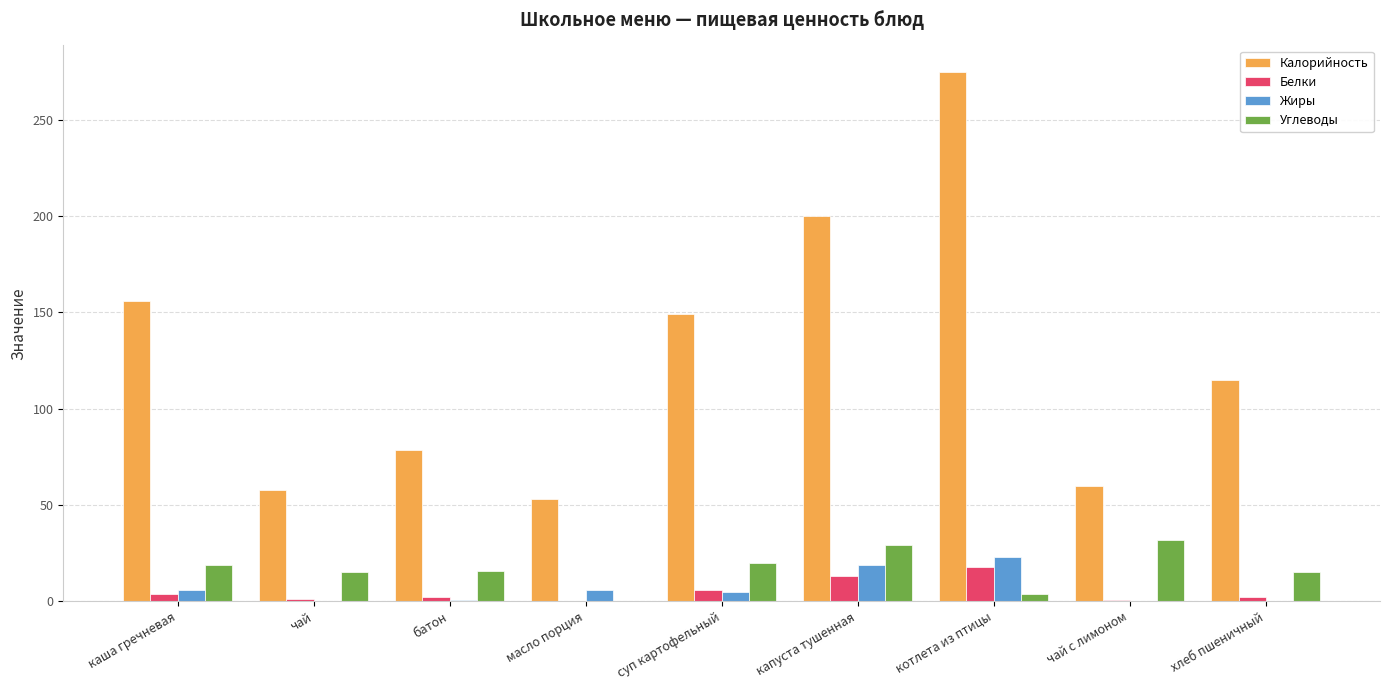

What is the spread (max minus min) of values at каша гречневая?

152.0